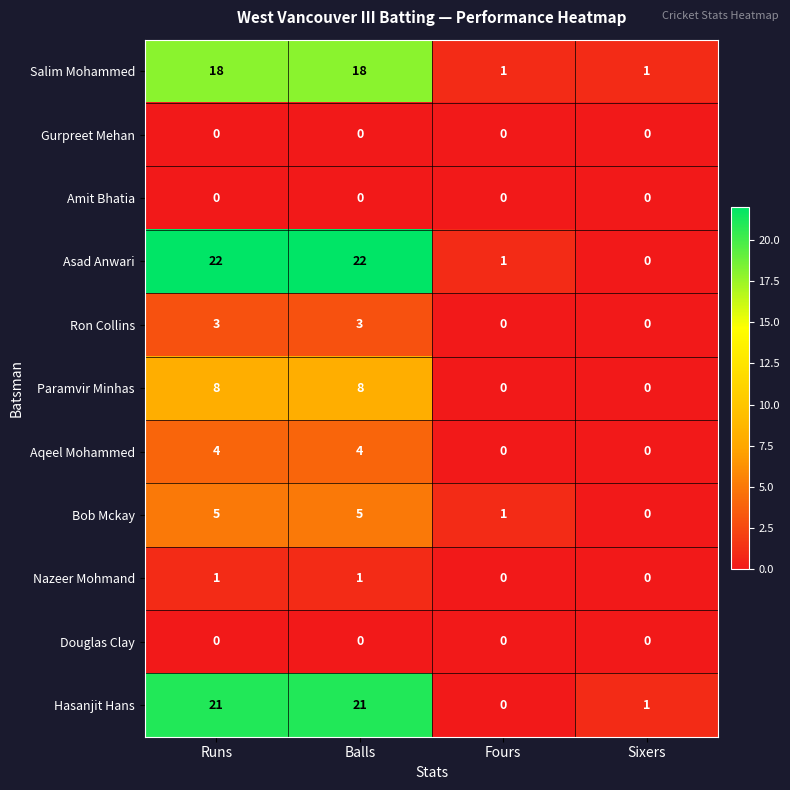

What is the sum of all Ron Collins values?

6